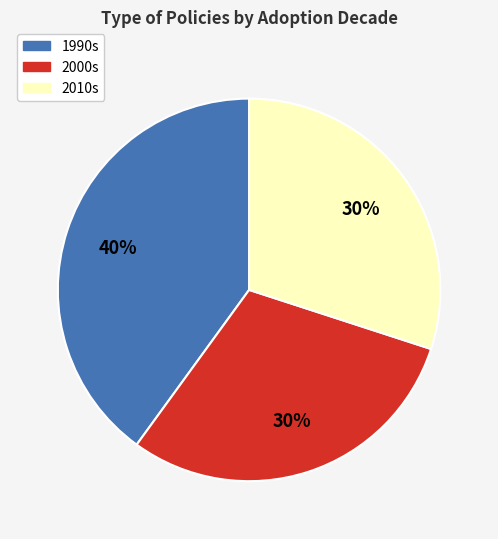

Count the number of slices in the pie.

3